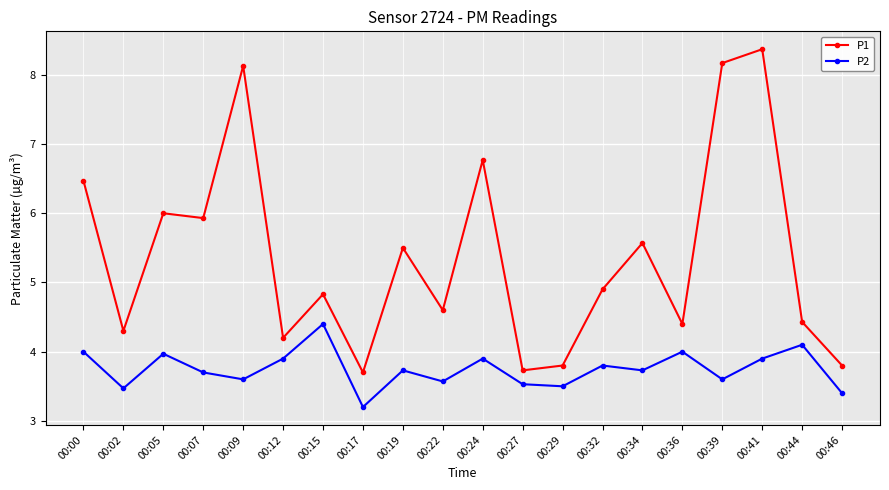

Is the value of P1 at 00:17 greater than the value of P2 at 00:46?

Yes